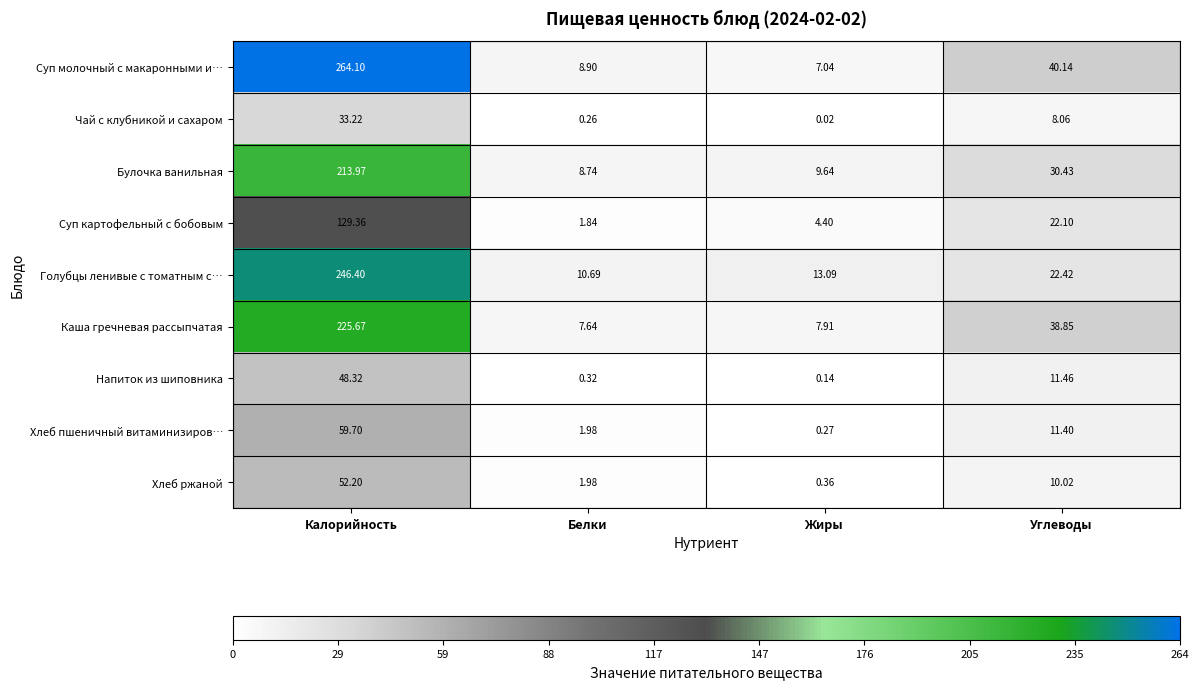

At which category does the chart reach its peak across all series?

Калорийность